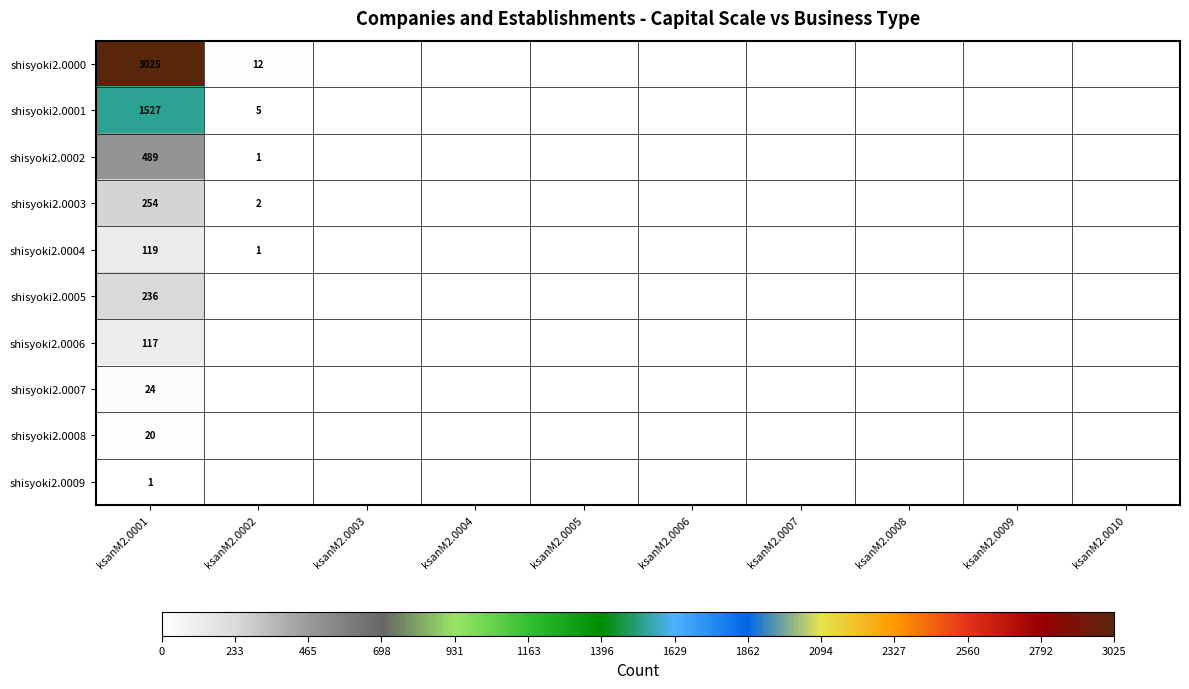

Is it true that shisyoki2.0001 equals 2339 at ksanM2.0001?

False